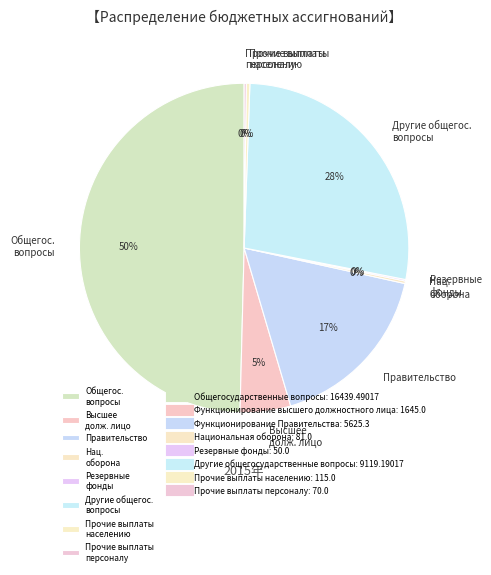

True or false: Прочие выплаты населению accounts for 8% of the total.

False